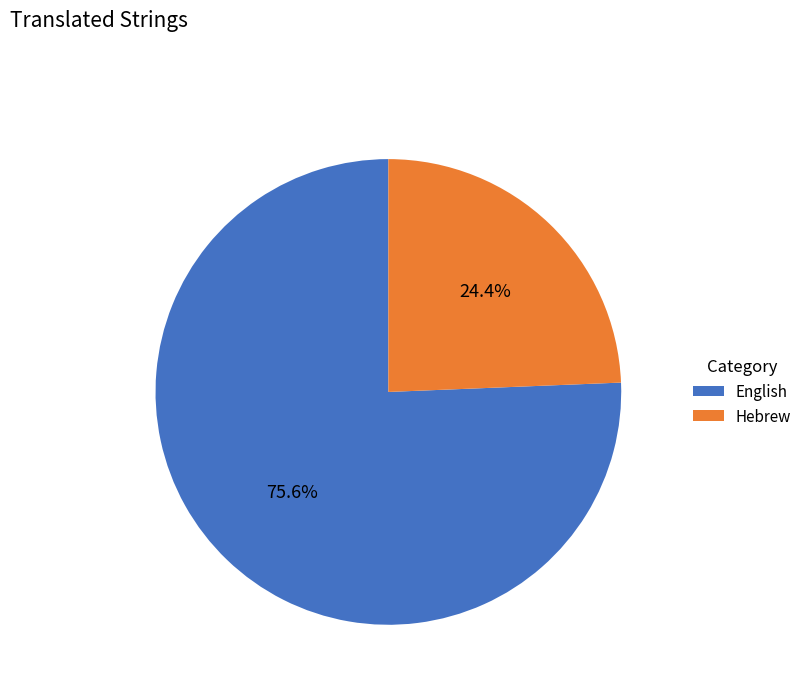

What is the smallest slice in the pie chart?

Hebrew